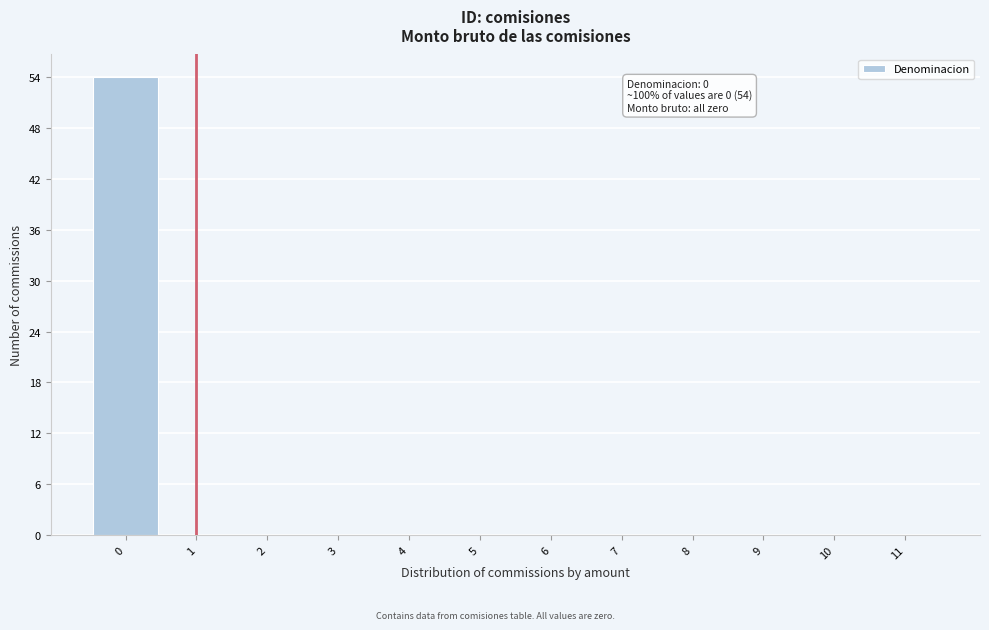

Which range on the x-axis has the tallest bar?

-0.5 to 0.5